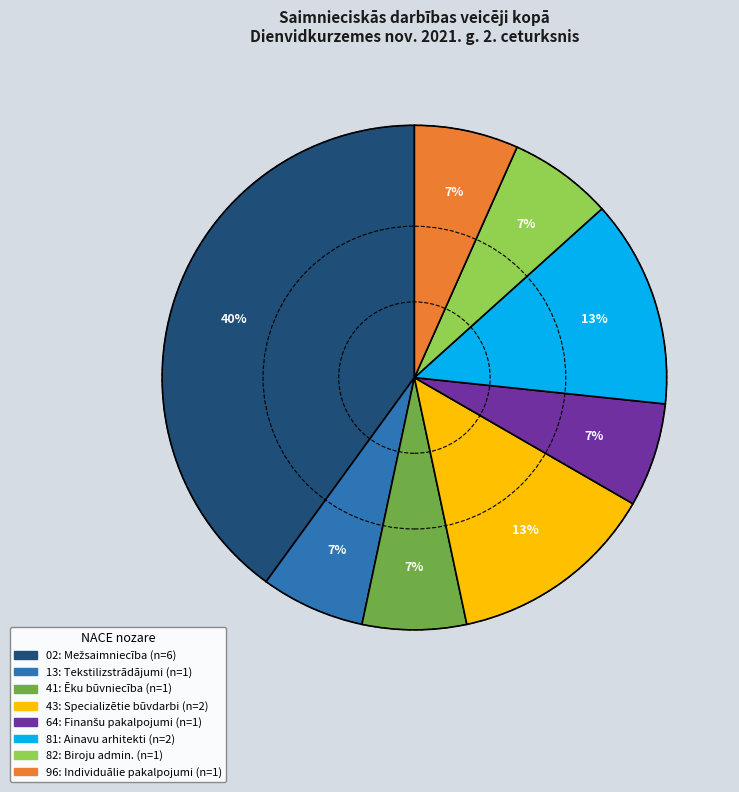

Is there a majority slice in this chart?

No